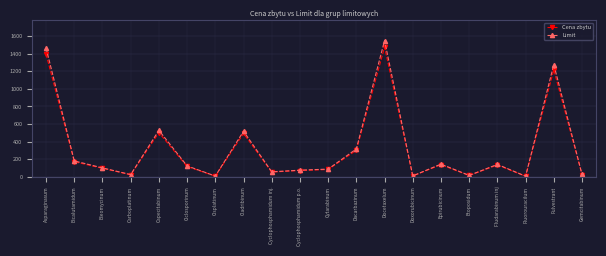

What is the label of the 4th point from the right?

Fludarabinum inj